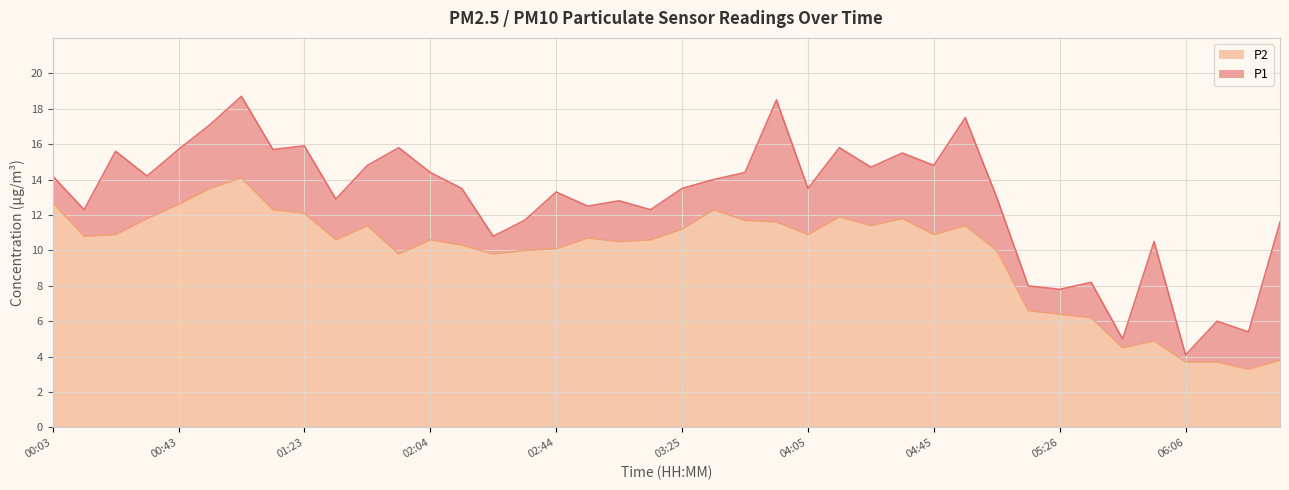

What is the difference between the P2 values at 01:13 and 03:45?

0.6